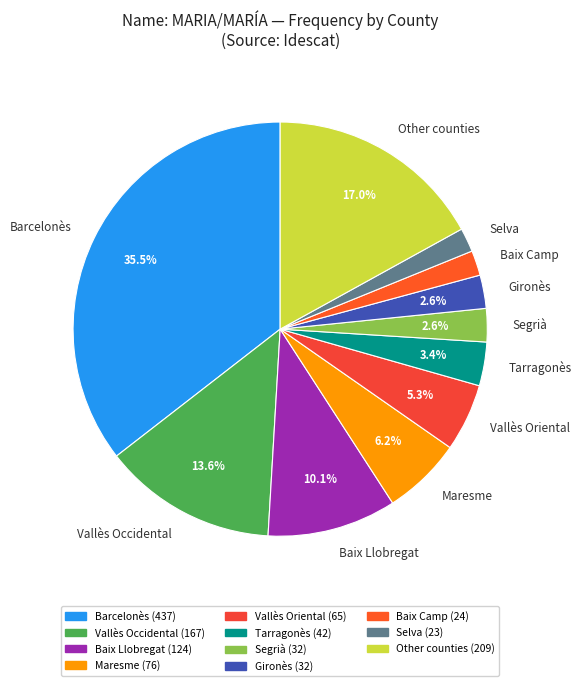

To the nearest percent, what is the difference between the largest and smallest slice percentages?

34%